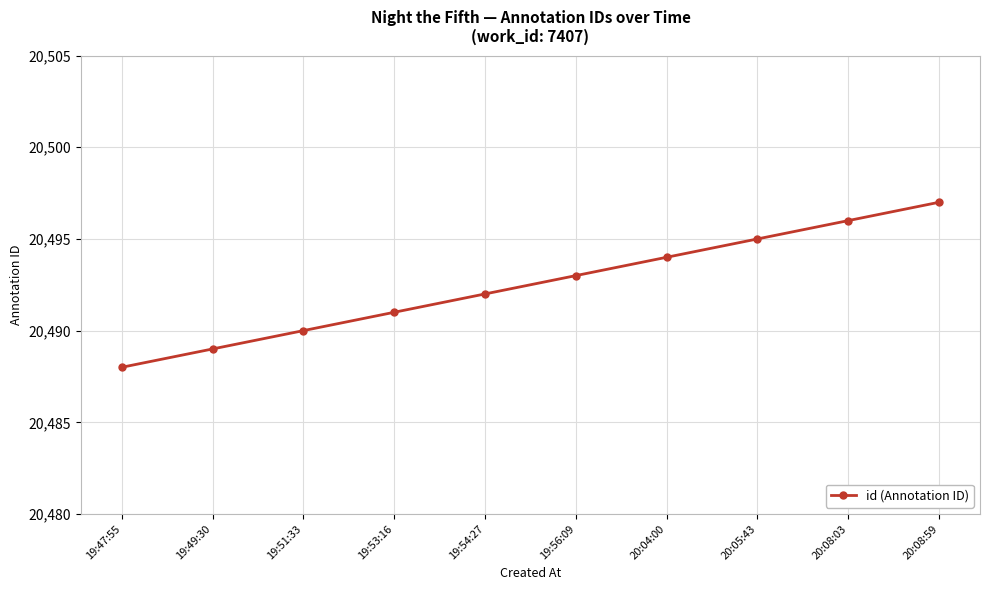

Where is the data nearest to the value 20492?

19:54:27